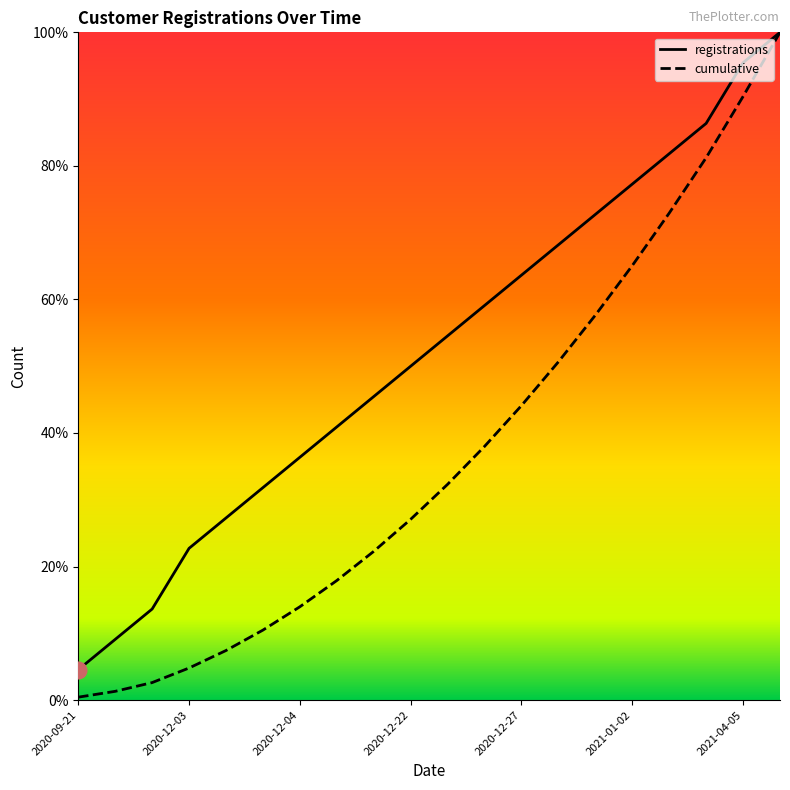

Which series has the largest total across all categories?

registrations